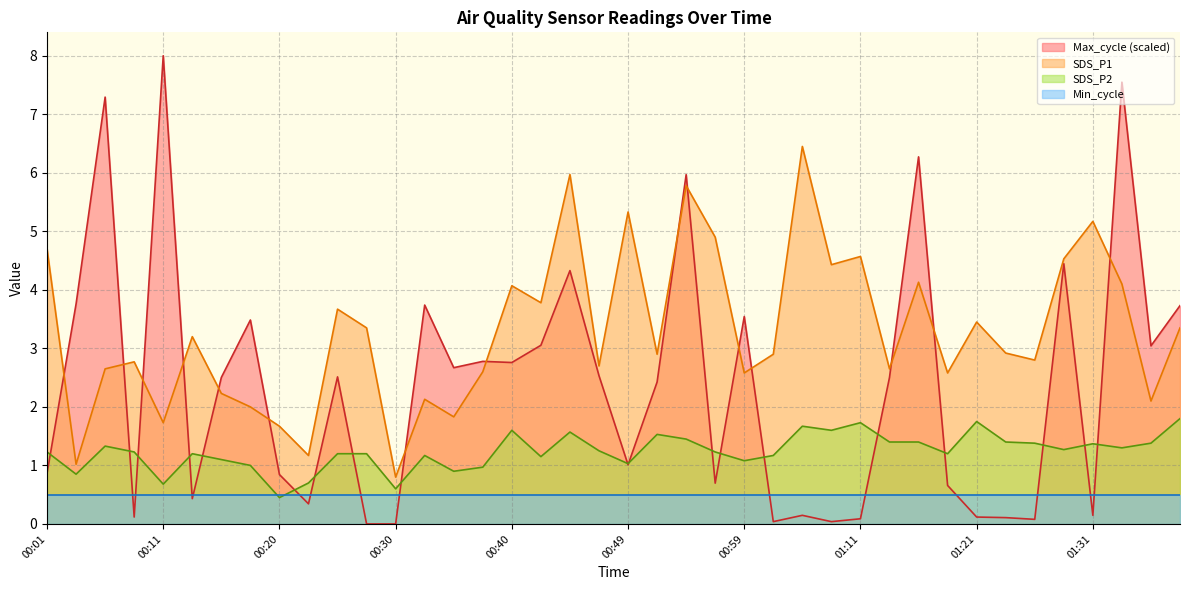

What is the label of the 10th point from the left?

00:23